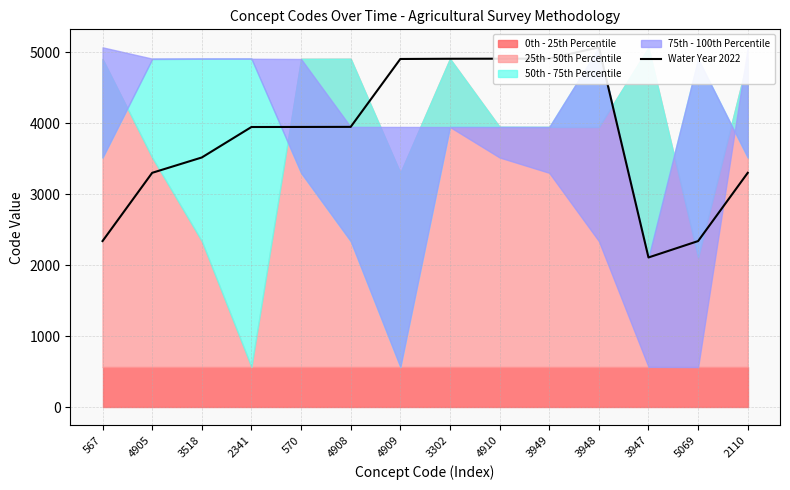

Approximately how many times larger is the value at 4908 compared to 2110?

1.2